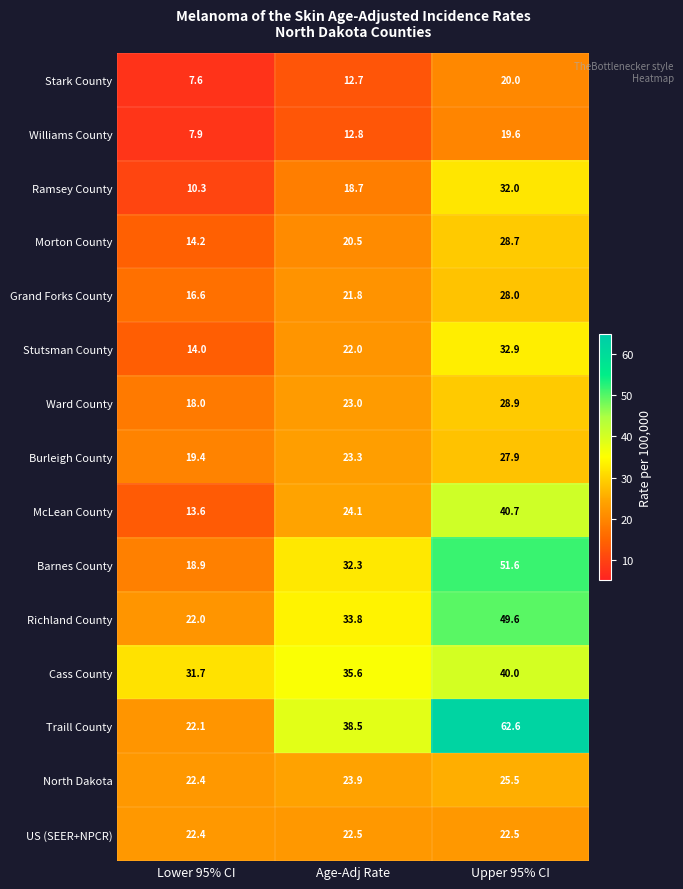

Rank the categories by Grand Forks County value from lowest to highest.

Lower 95% CI, Age-Adj Rate, Upper 95% CI